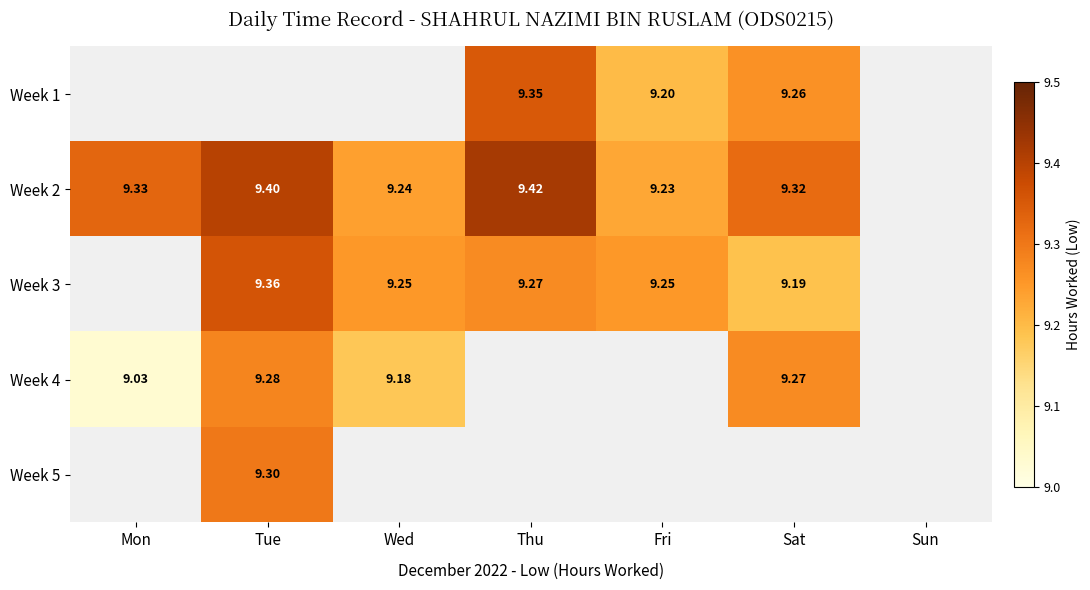

Is it true that Week 2 equals 9.2 at Wed?

True